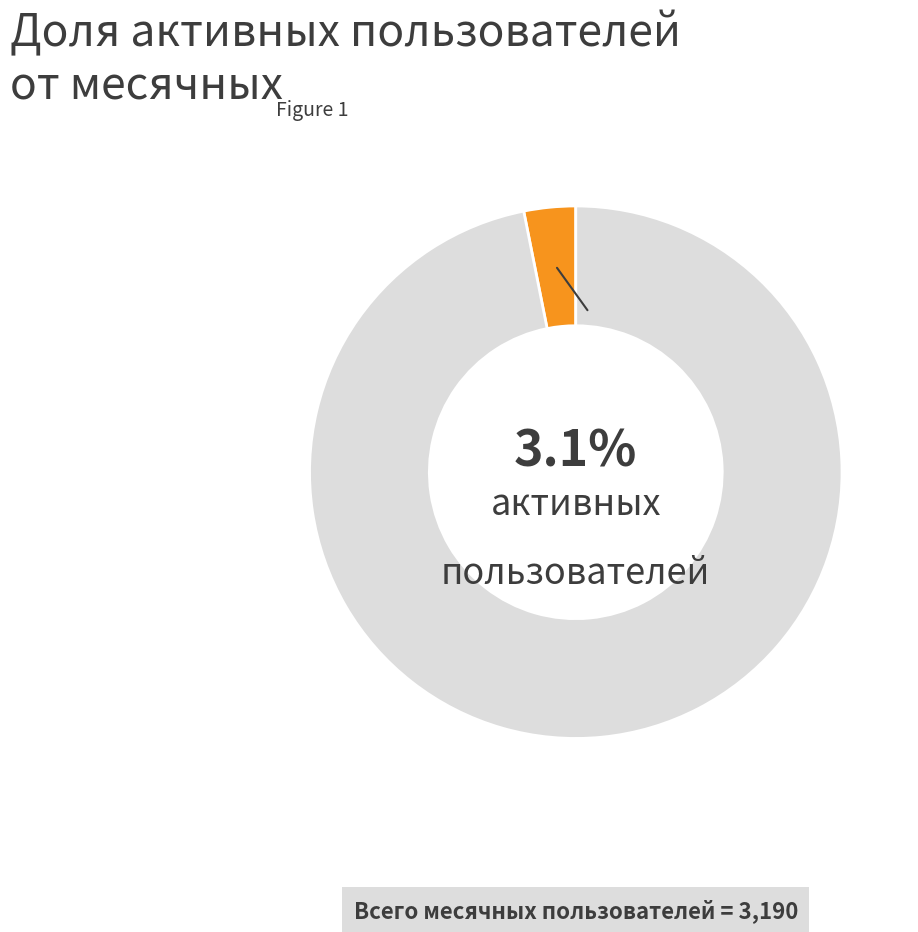

To the nearest percent, what is the average slice percentage?

50%